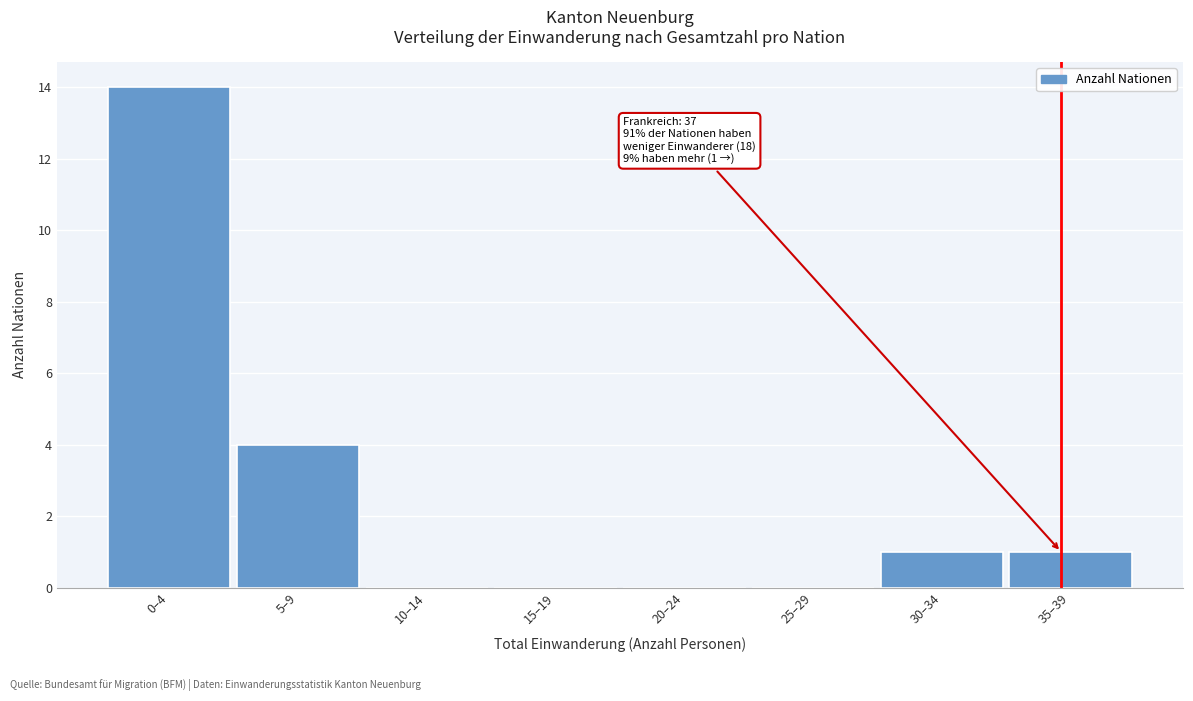

Reading left to right, list all the values displayed in this chart.

0–4=14	5–9=4	10–14=0	15–19=0	20–24=0	25–29=0	30–34=1	35–39=1